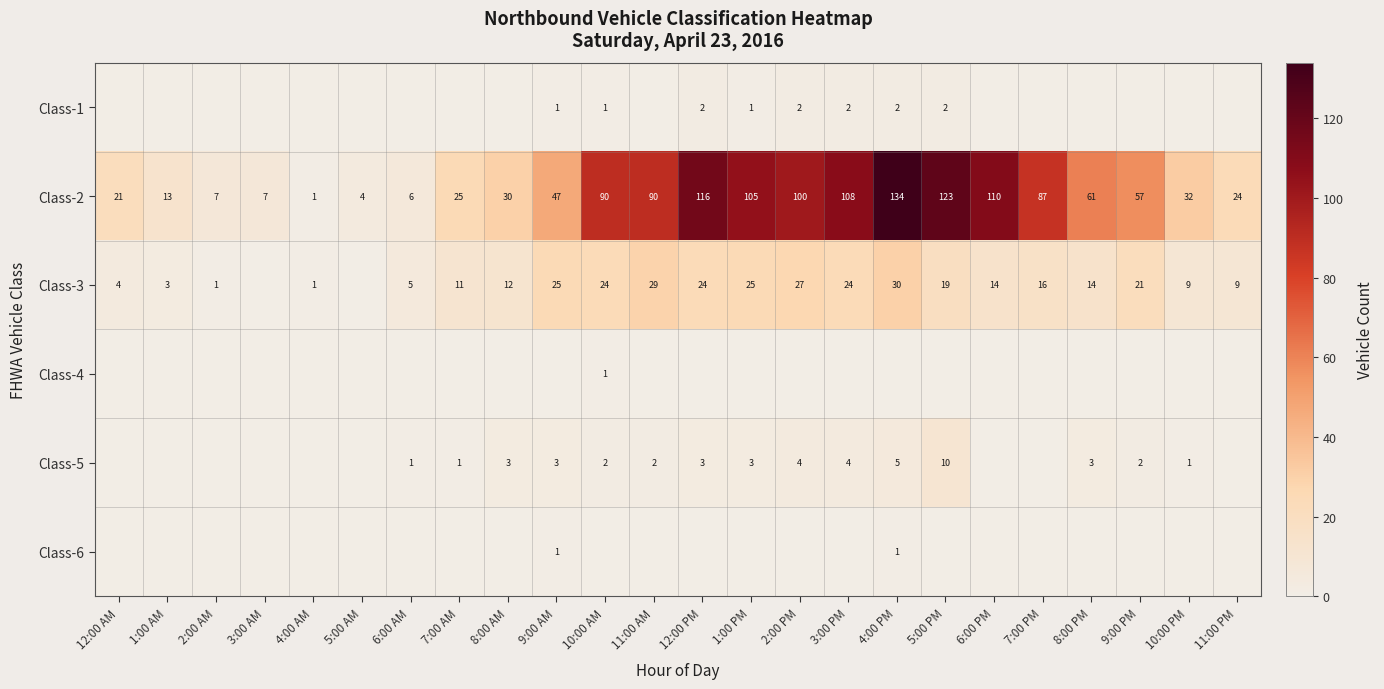

True or false: Class-2 has a value of 57 at 9:00 PM.

True